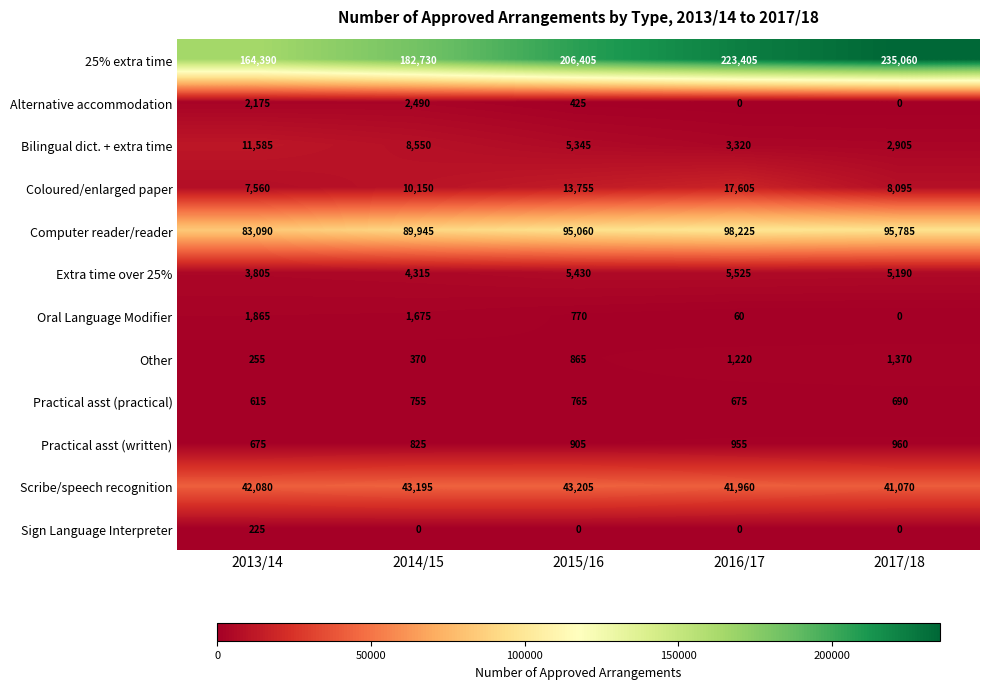

What is the difference between the second highest and minimum values in the Oral Language Modifier series?

1675